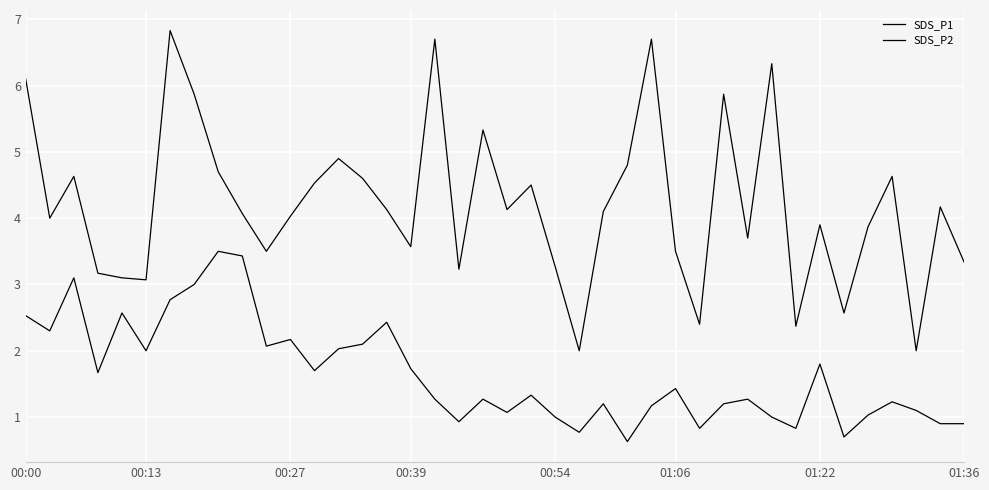

In SDS_P1, how many points are higher than both neighbors (excluding endpoints)?

12